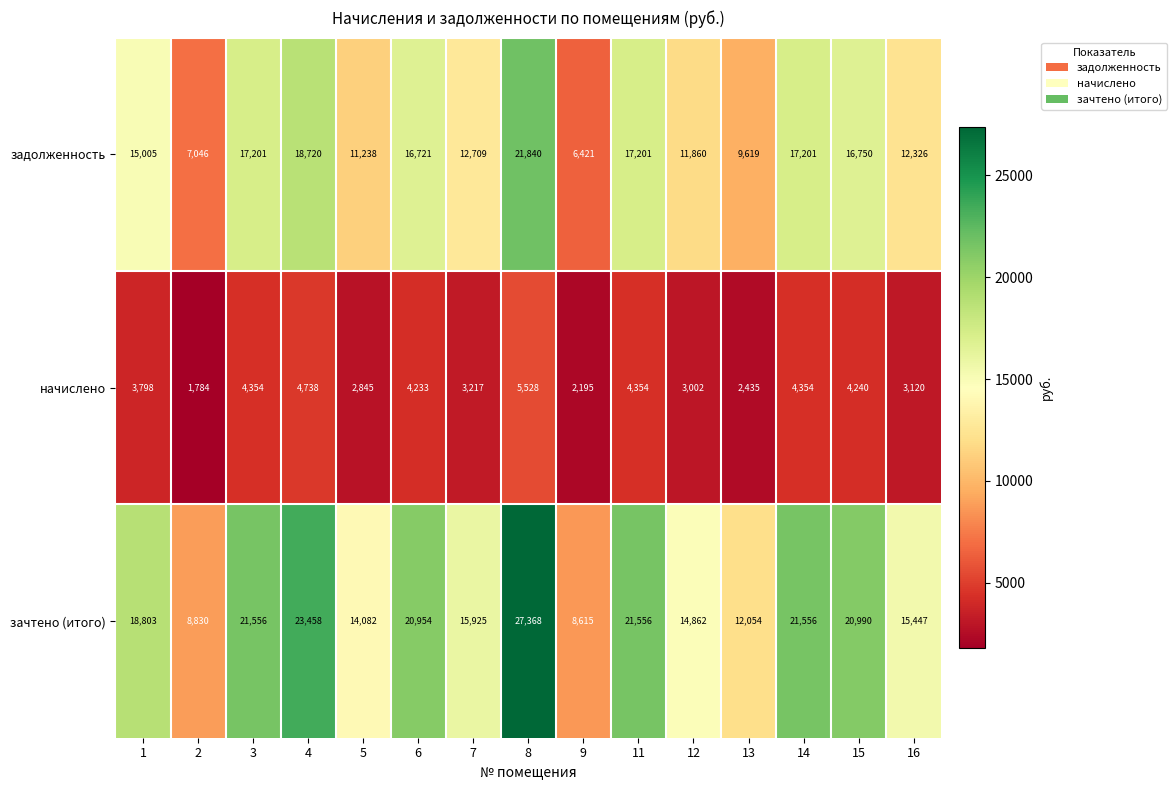

What is the total value across all series at 11?

43111